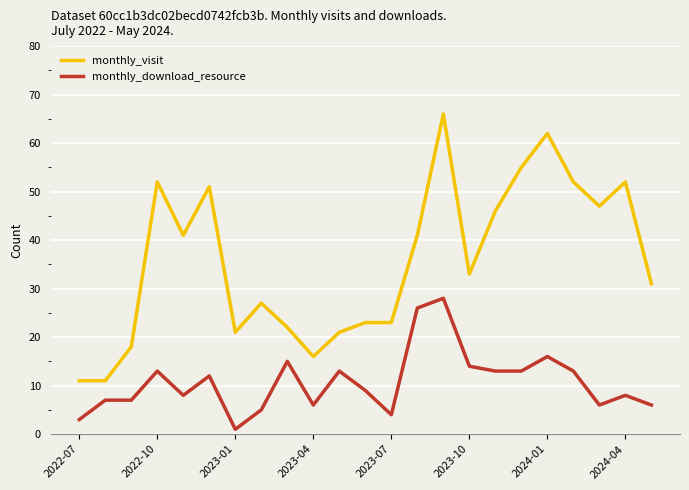

What is the difference between the maximum and minimum values in the monthly_download_resource series?

27